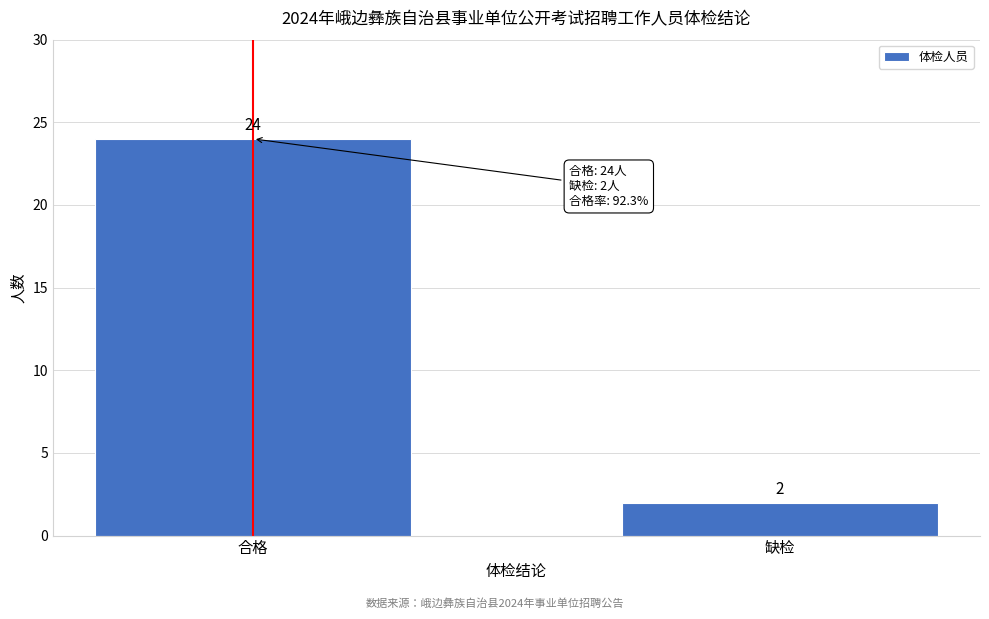

Reading left to right, list all the values displayed in this chart.

合格=24	缺检=2